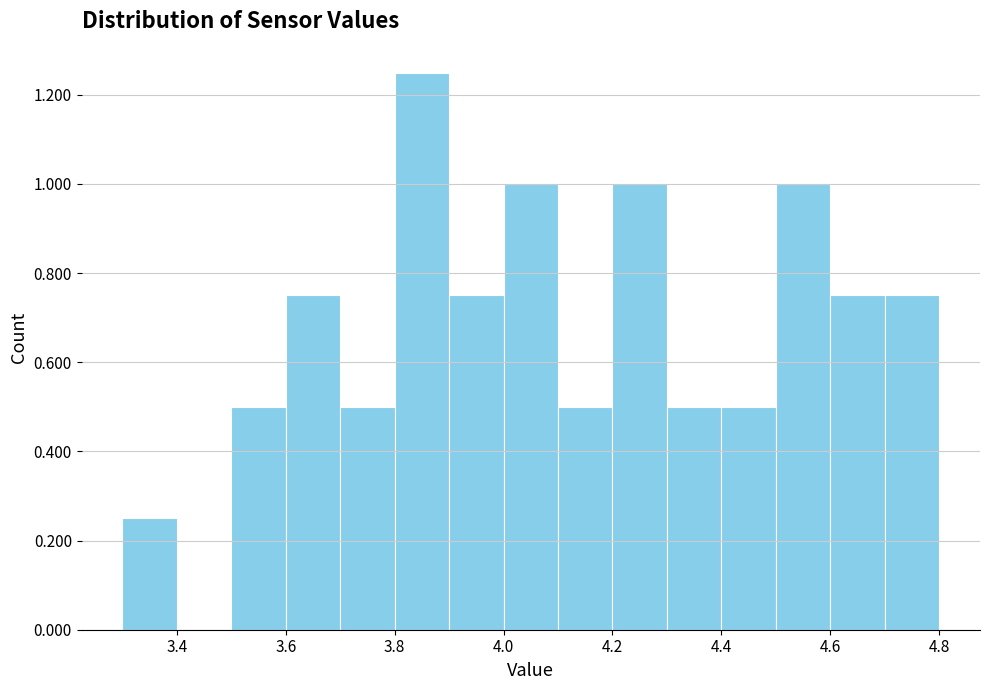

Reading left to right, transcribe this chart: for each bar, give the range it covers on the x-axis and its height. The values are not printed on the chart, so give them approximately, as read against the axis.

3.3 to 3.4: 0.26
3.4 to 3.5: 0
3.5 to 3.6: 0.50
3.6 to 3.7: 0.76
3.7 to 3.8: 0.50
3.8 to 3.9: 1.26
3.9 to 4.0: 0.76
4.0 to 4.1: 1.00
4.1 to 4.2: 0.50
4.2 to 4.3: 1.00
4.3 to 4.4: 0.50
4.4 to 4.5: 0.50
4.5 to 4.6: 1.00
4.6 to 4.7: 0.76
4.7 to 4.8: 0.76